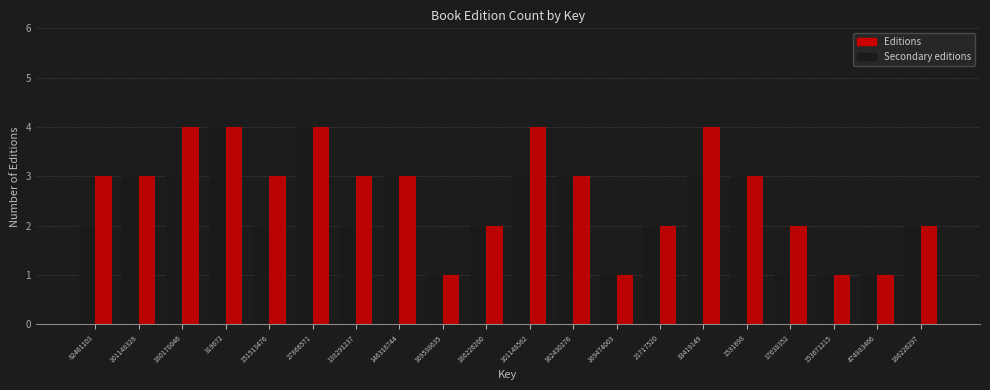

Is it true that Secondary editions equals 4 at 319672?

True